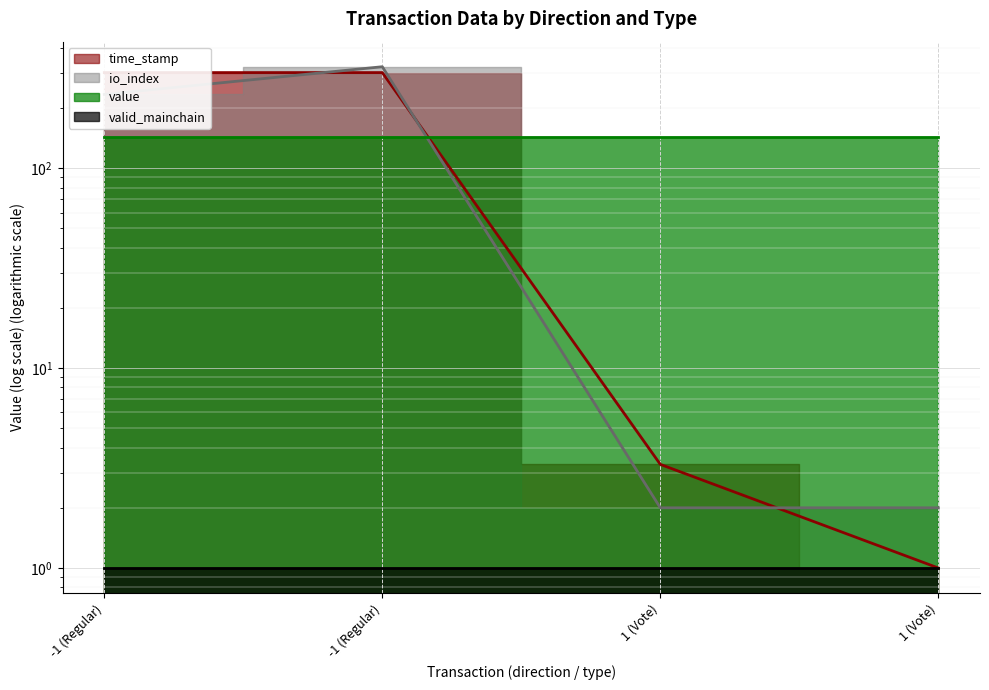

What is the label of the 3rd point from the left?

1 (Vote)